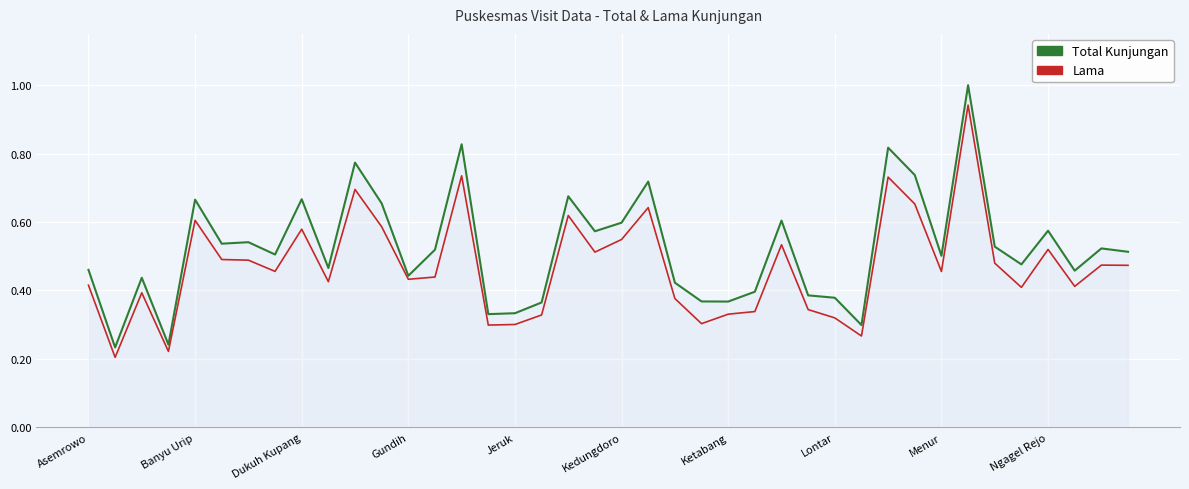

True or false: Total Kunjungan and Lama intersect in this chart.

False